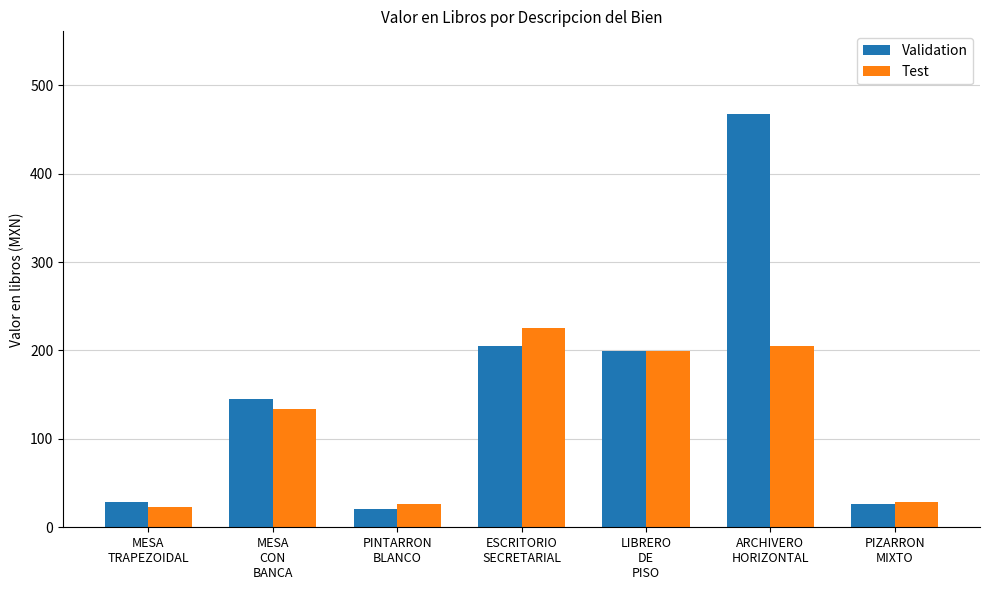

Which series has the widest spread of values?

Validation